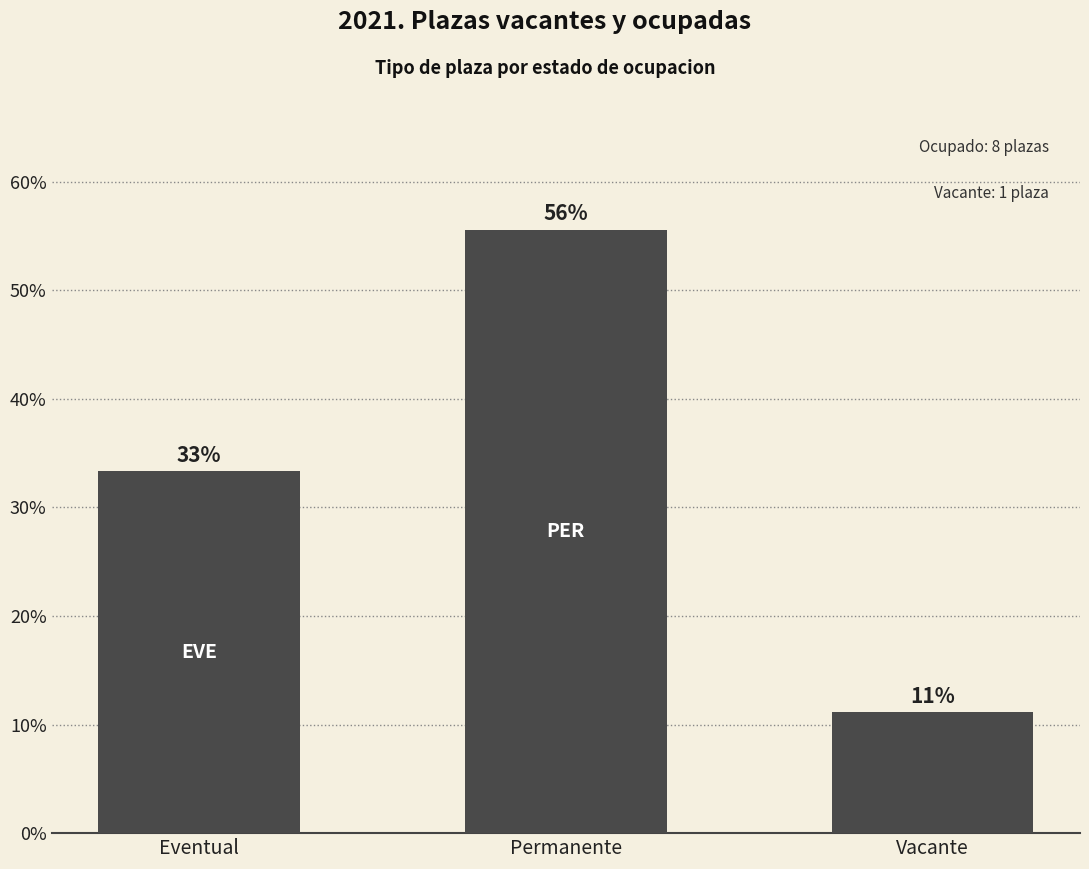

Reading left to right, what are all the values shown in this chart?

Eventual=33.3	Permanente=55.6	Vacante=11.1